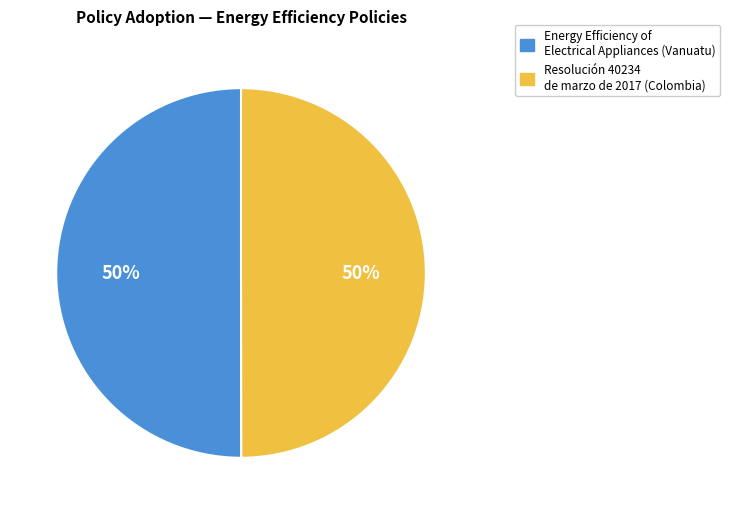

Is the sum of Energy Efficiency of Electrical Appliances (Vanuatu) and Resolución 40234 de marzo de 2017 (Colombia) greater than half?

Yes